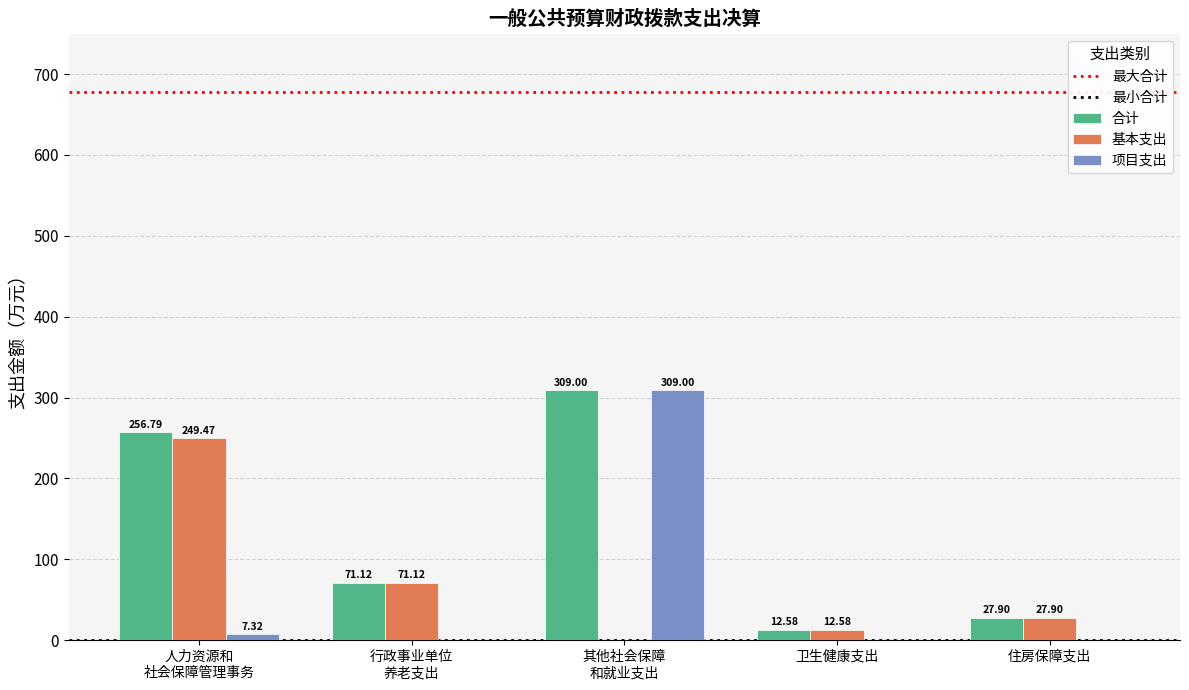

What is the sum of all 合计 values?

677.4